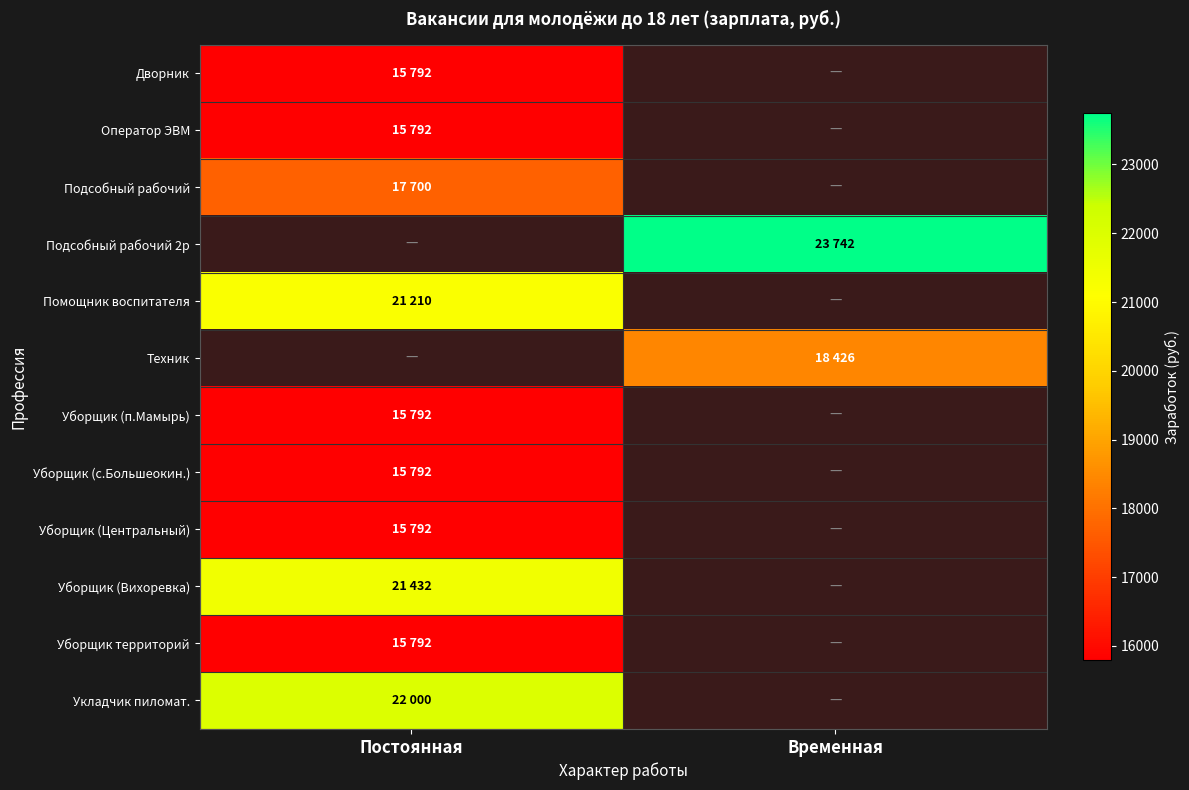

At how many categories does at least one series exceed 22038?

1